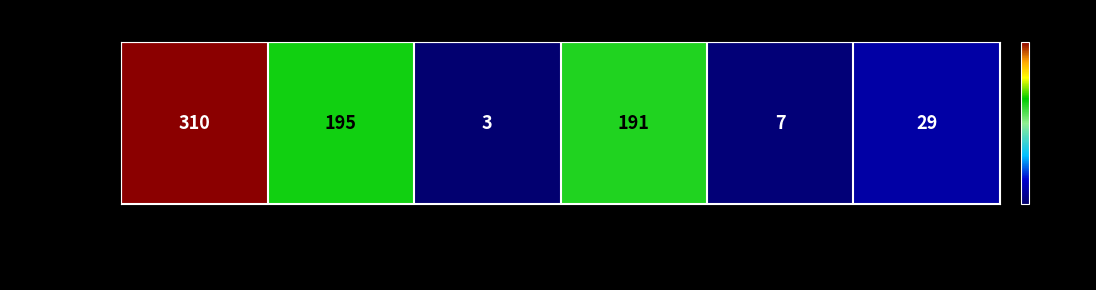

How many data points are above 191?

2